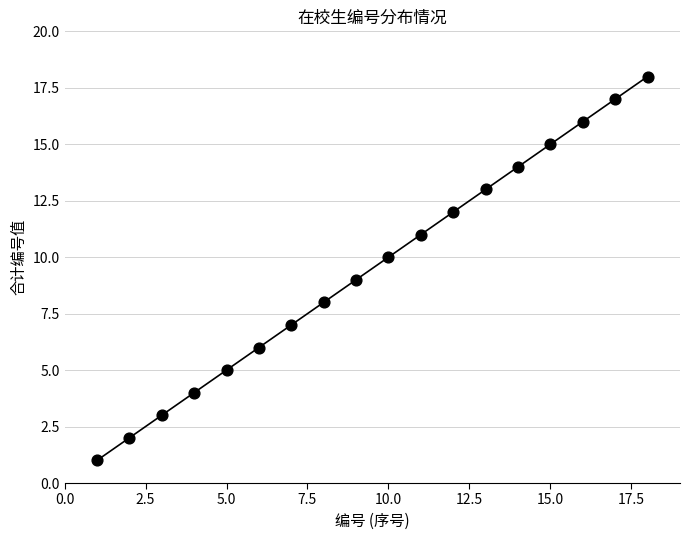

What is the range of X values (max minus min)?

17